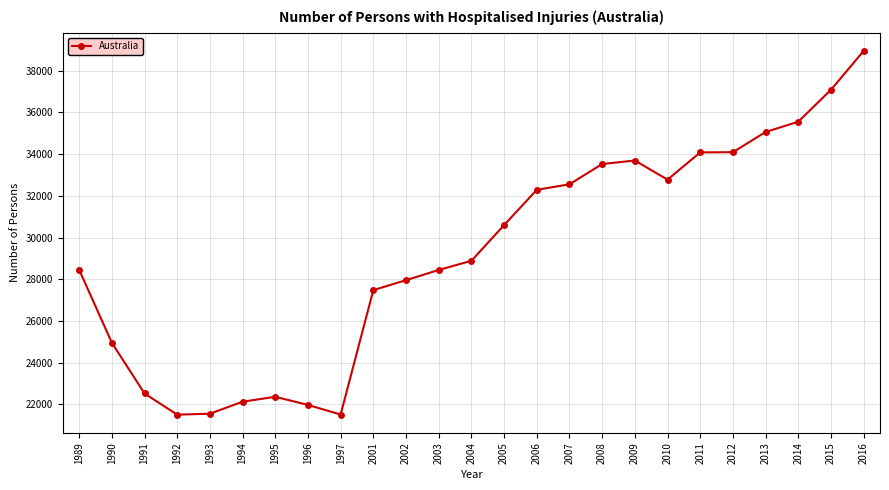

What is the value of the 1st point from the left?

28460